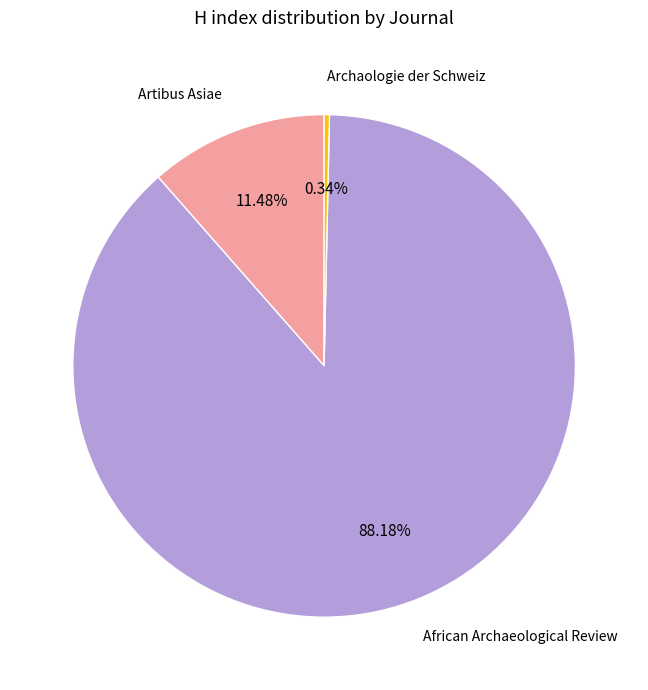

To the nearest percent, what is the difference between the Archaologie der Schweiz and Artibus Asiae slice percentages?

11%